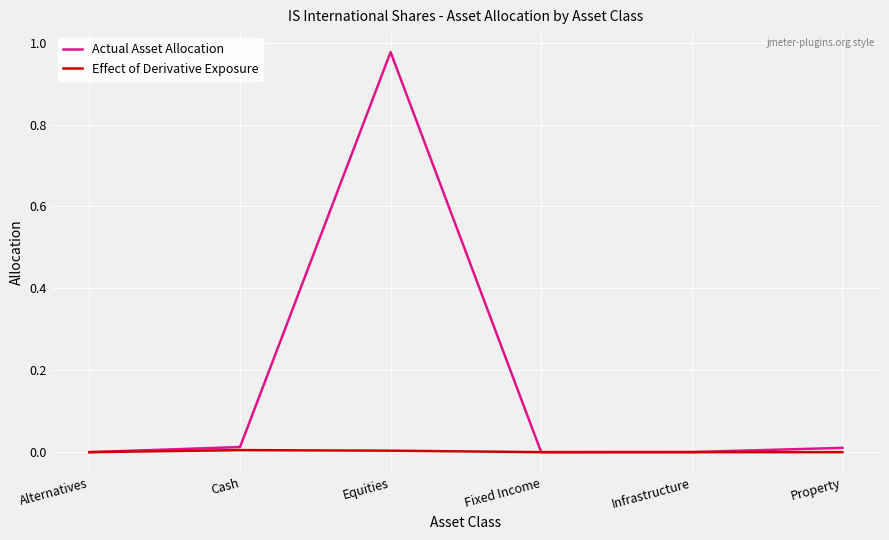

What are all the series names shown in the legend?

Actual Asset Allocation, Effect of Derivative Exposure